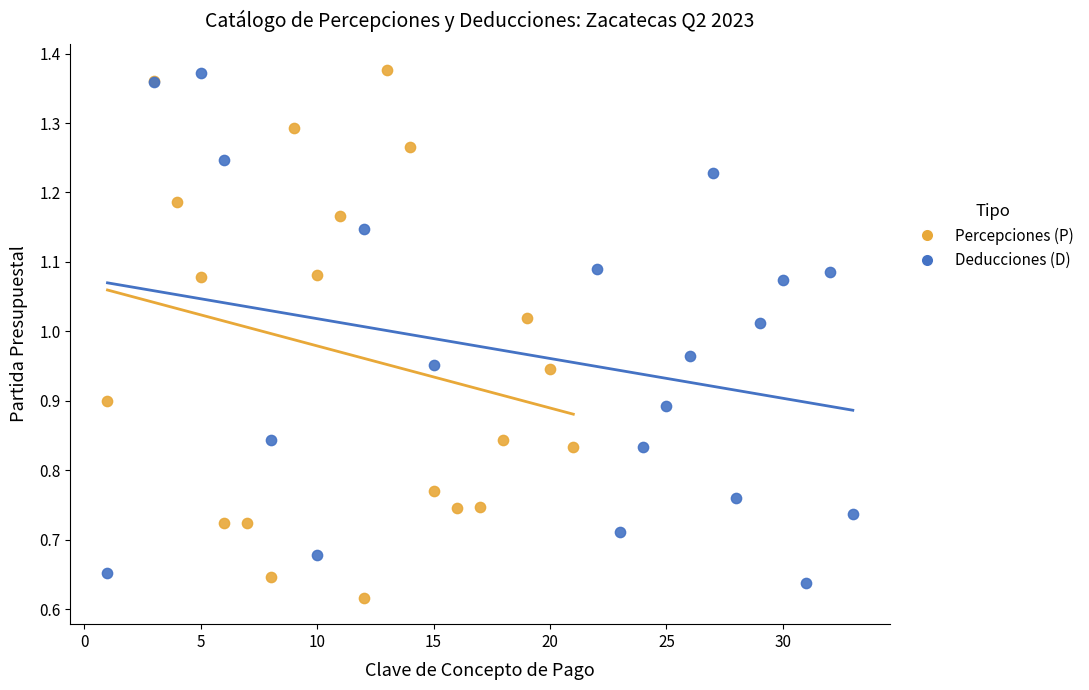

What are all the series names shown in the legend?

Percepciones (P), Deducciones (D)